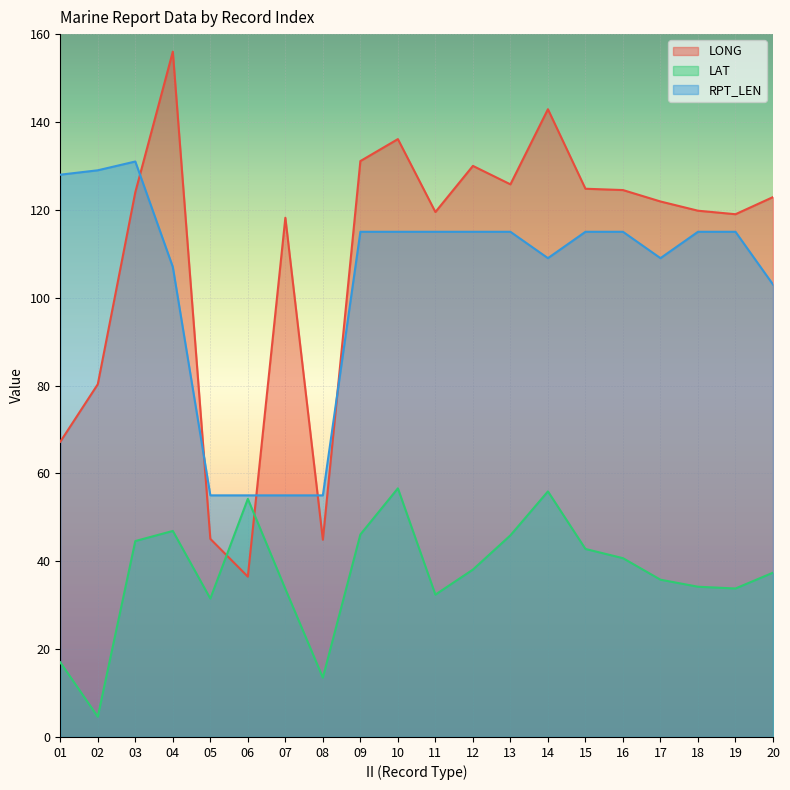

How many lines are shown in the chart?

3